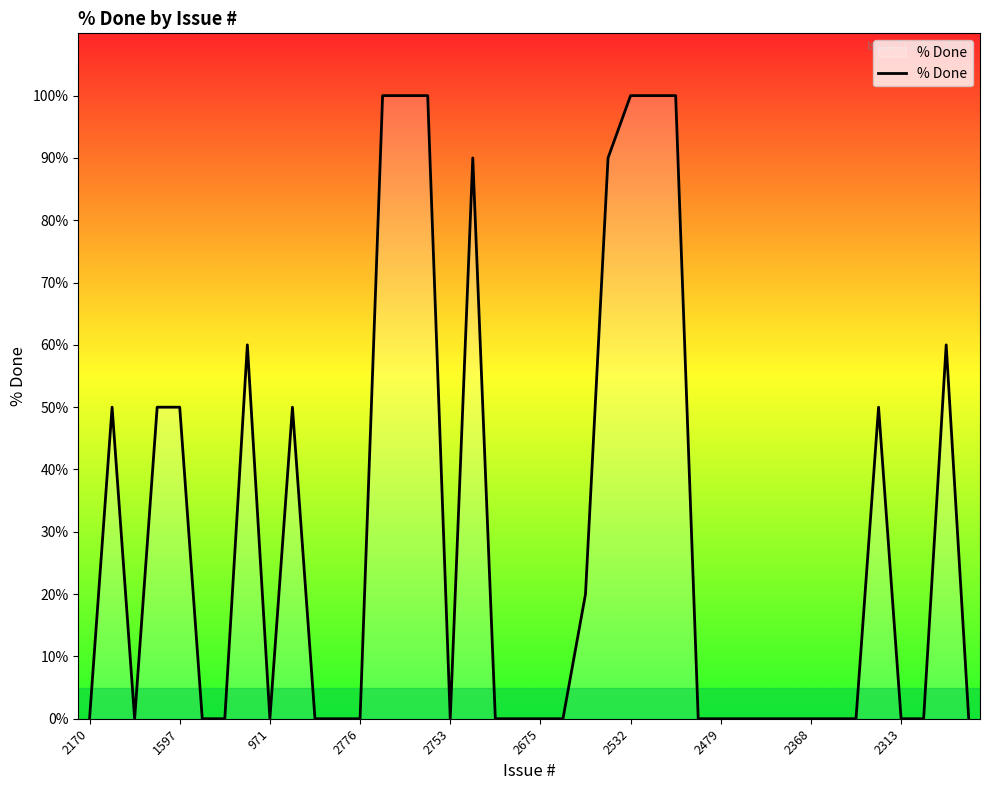

Does the chart display data point markers on the line(s)?

No